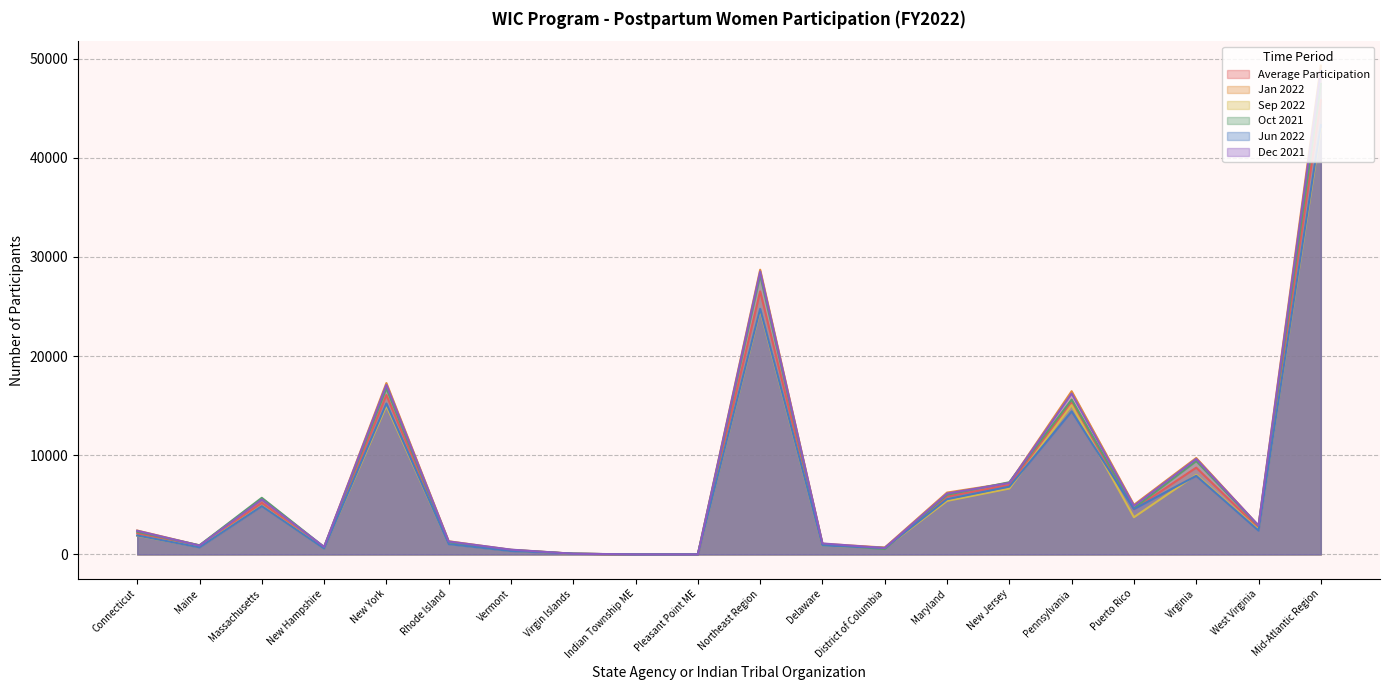

How many times do Jun 2022 and Dec 2021 cross each other?

4